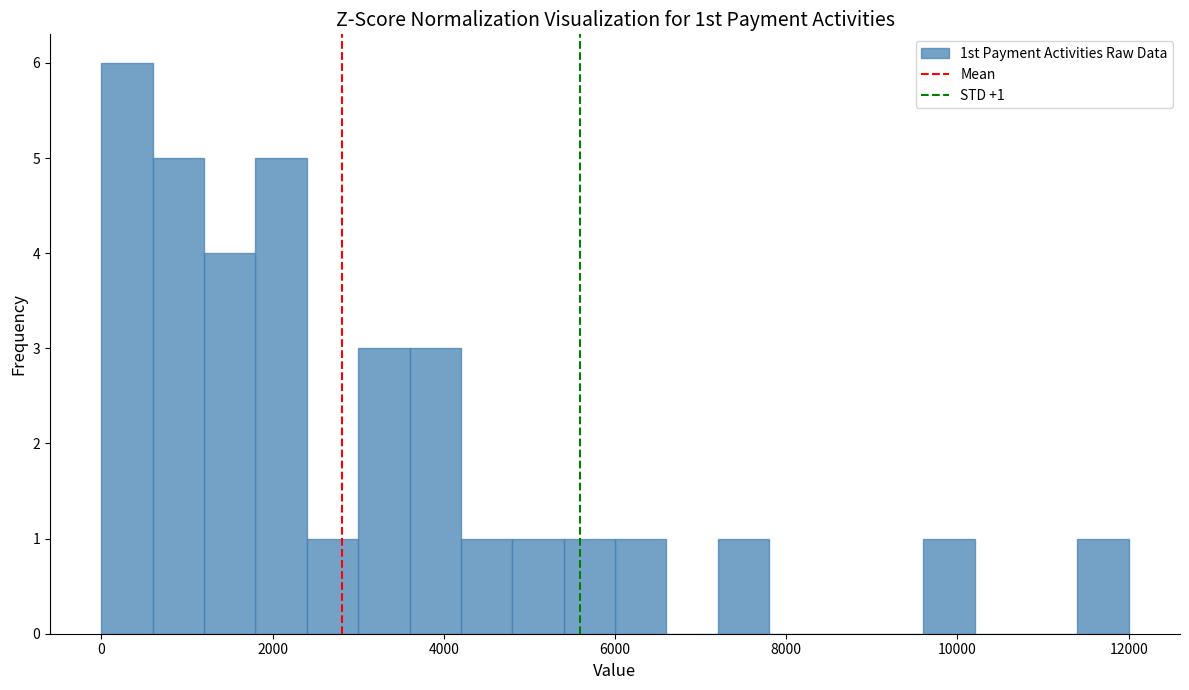

Around what value on the x-axis is the tallest bar? Give the approximate position of its centre, as read against the axis.

400